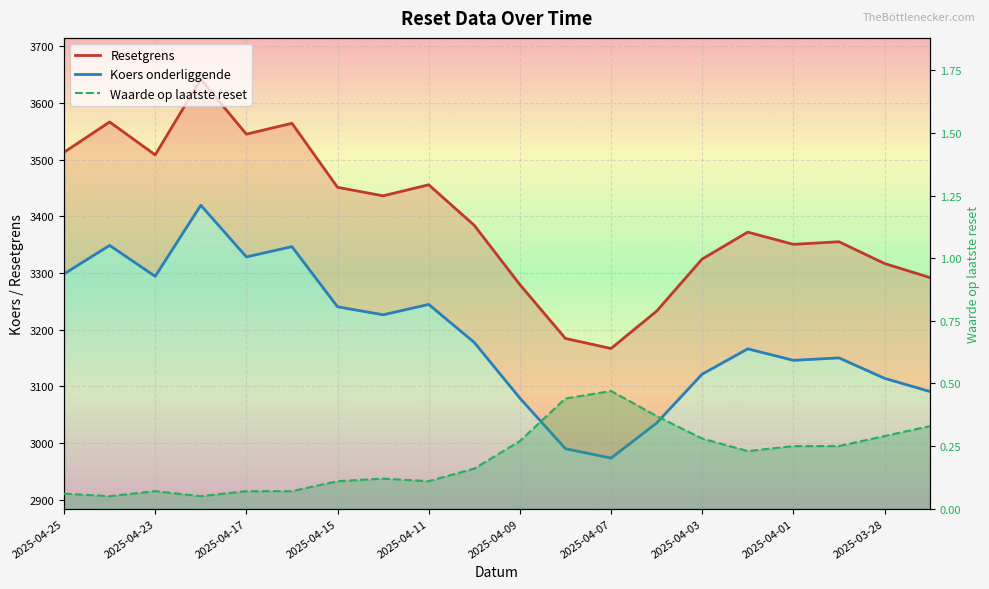

Is it true that Waarde op laatste reset equals 0.3 at 2025-03-28?

True